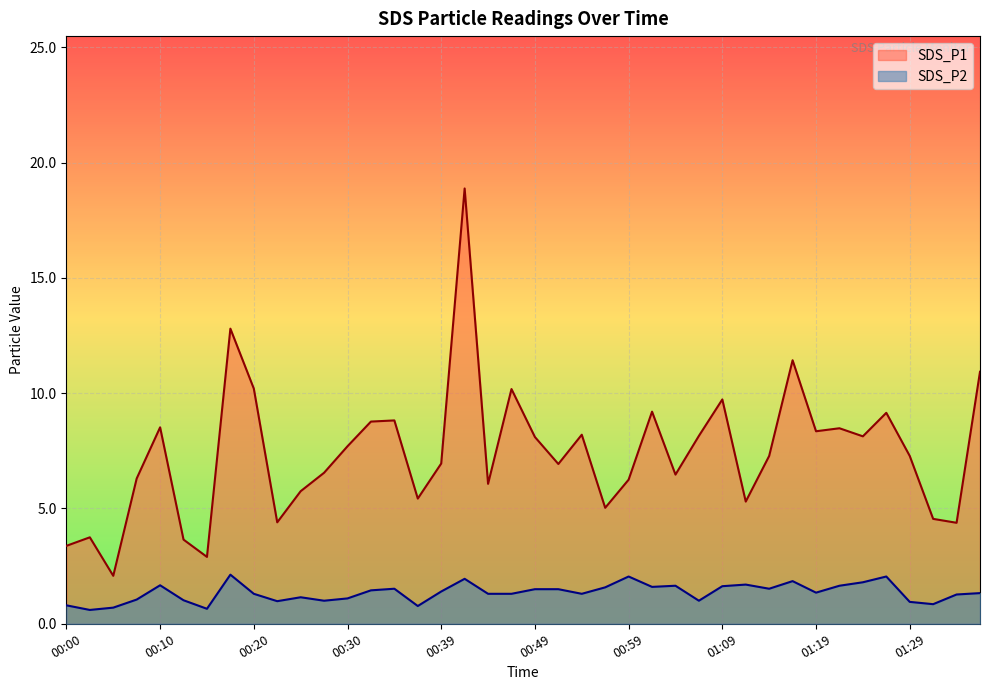

What is the label of the 14th point from the left?

00:32